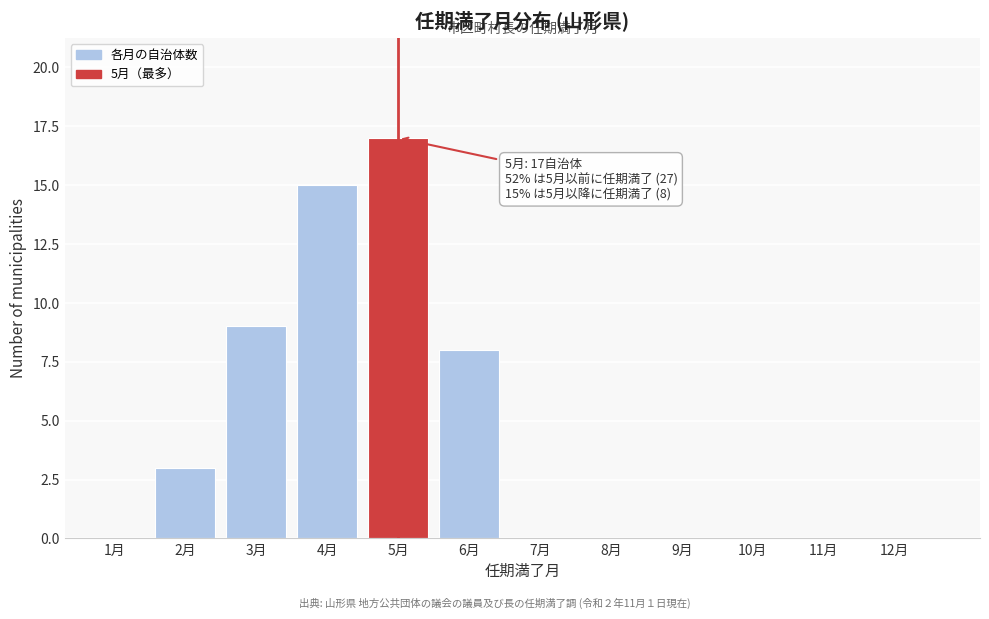

Reading right to left, extract all data points from this chart.

12月=0	11月=0	10月=0	9月=0	8月=0	7月=0	6月=8	5月=17	4月=15	3月=9	2月=3	1月=0